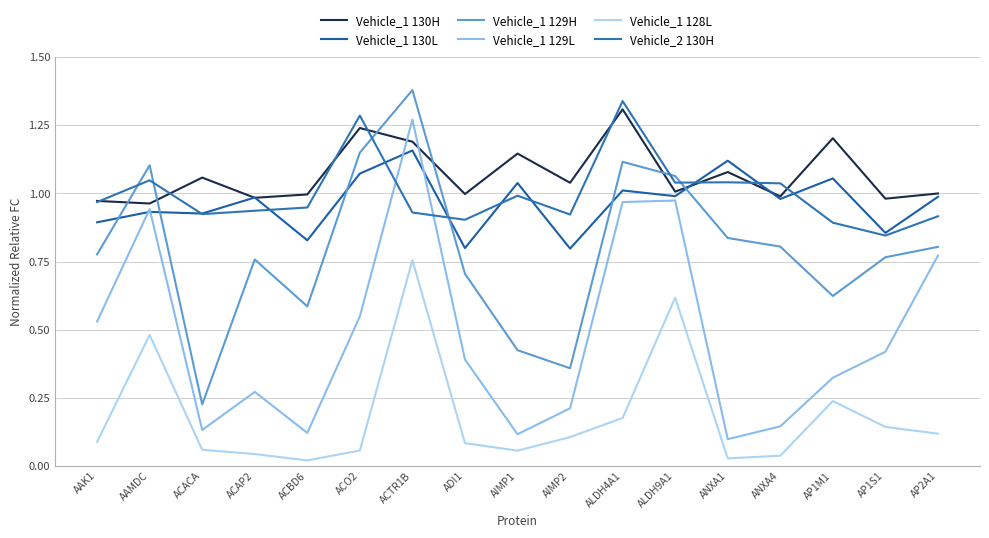

Which series ends up on top after the final intersection of Vehicle_2 130H and Vehicle_1 129H?

Vehicle_2 130H